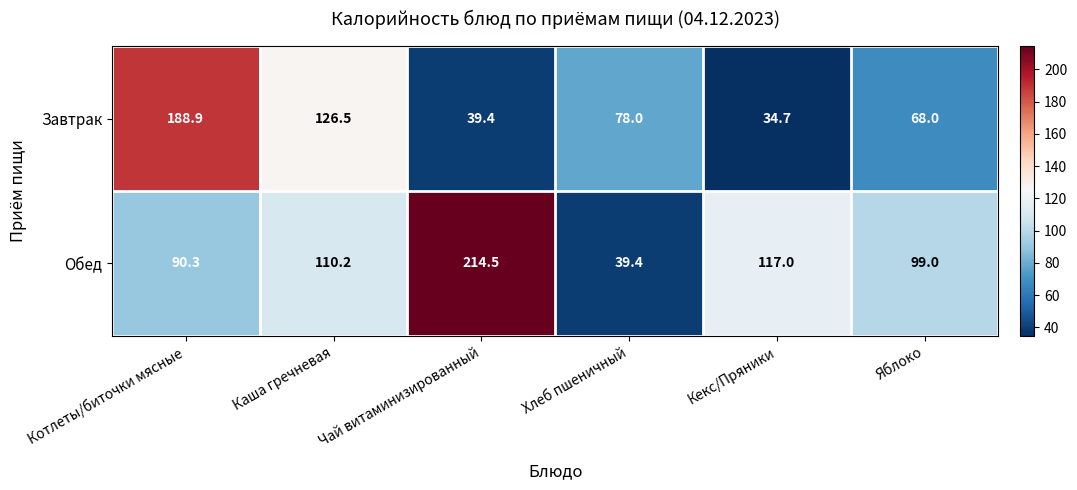

How many data points in Обед are above 110?

3